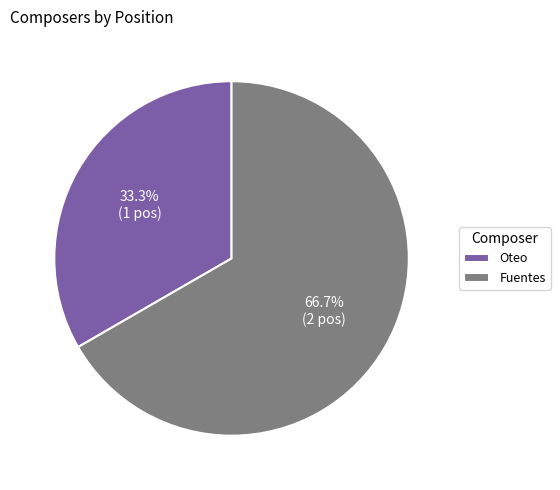

Which category has the smallest portion of the pie?

Oteo